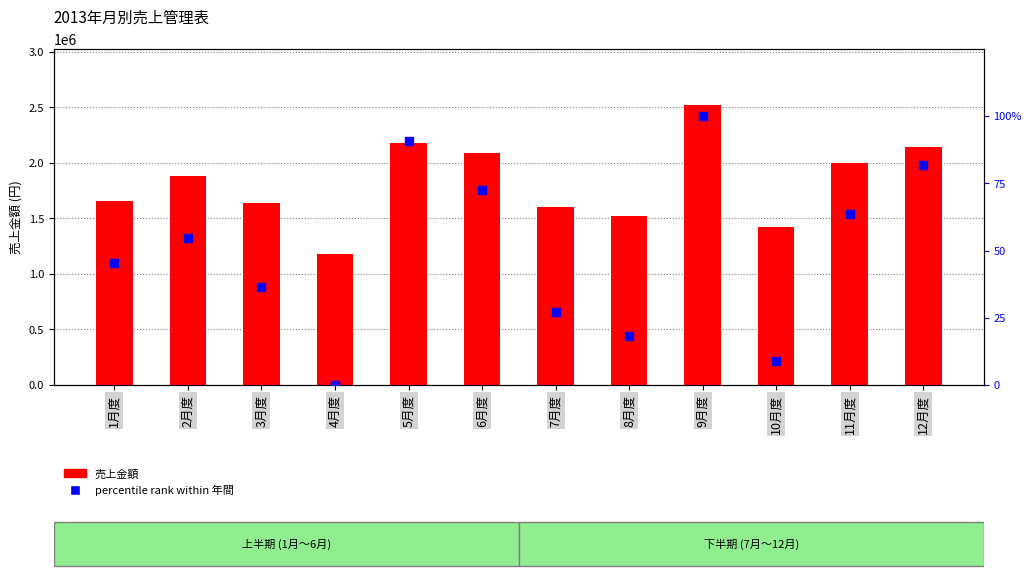

Which category has the highest value in the 売上金額 series?

9月度